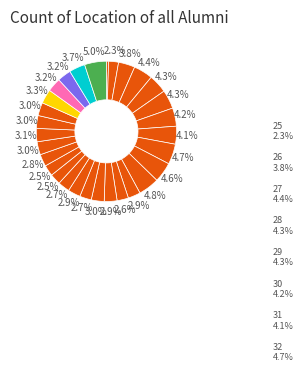

Rank the categories by value from highest to lowest.

53, 34, 32, 33, 27, 29, 28, 30, 31, 26, 52, 49, 50, 51, 46, 48, 45, 38, 47, 37, 40, 35, 44, 41, 39, 36, 43, 42, 25, 24歳